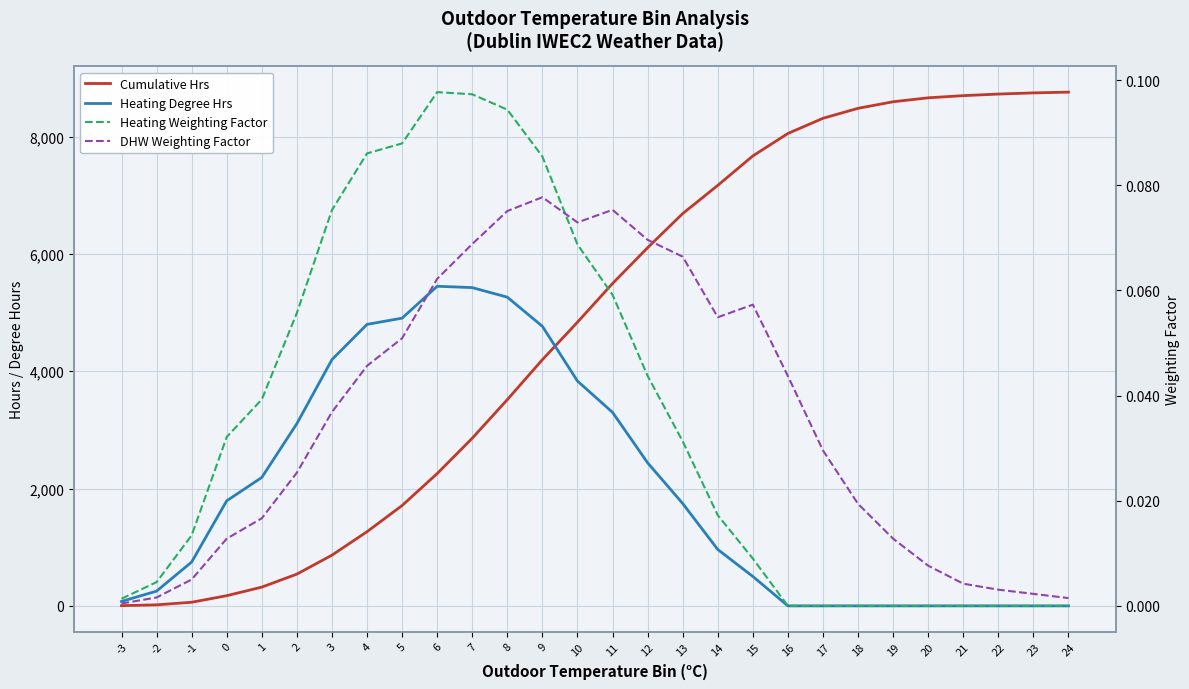

What is the difference between the Cumulative Hrs values at 0 and 19?

8422.0